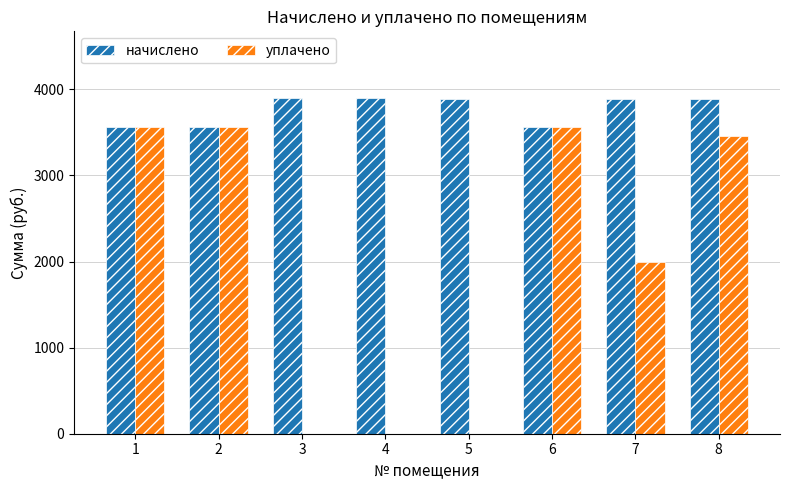

What is the greatest value displayed?

3895.1